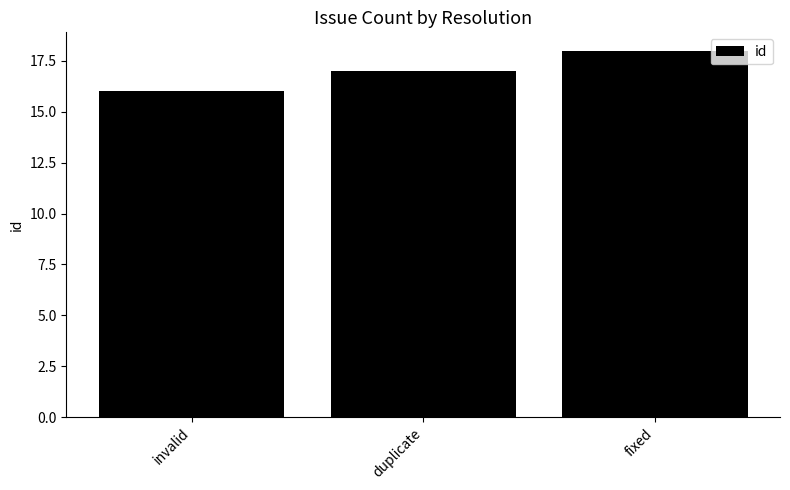

The value at invalid is 16. True or false?

True